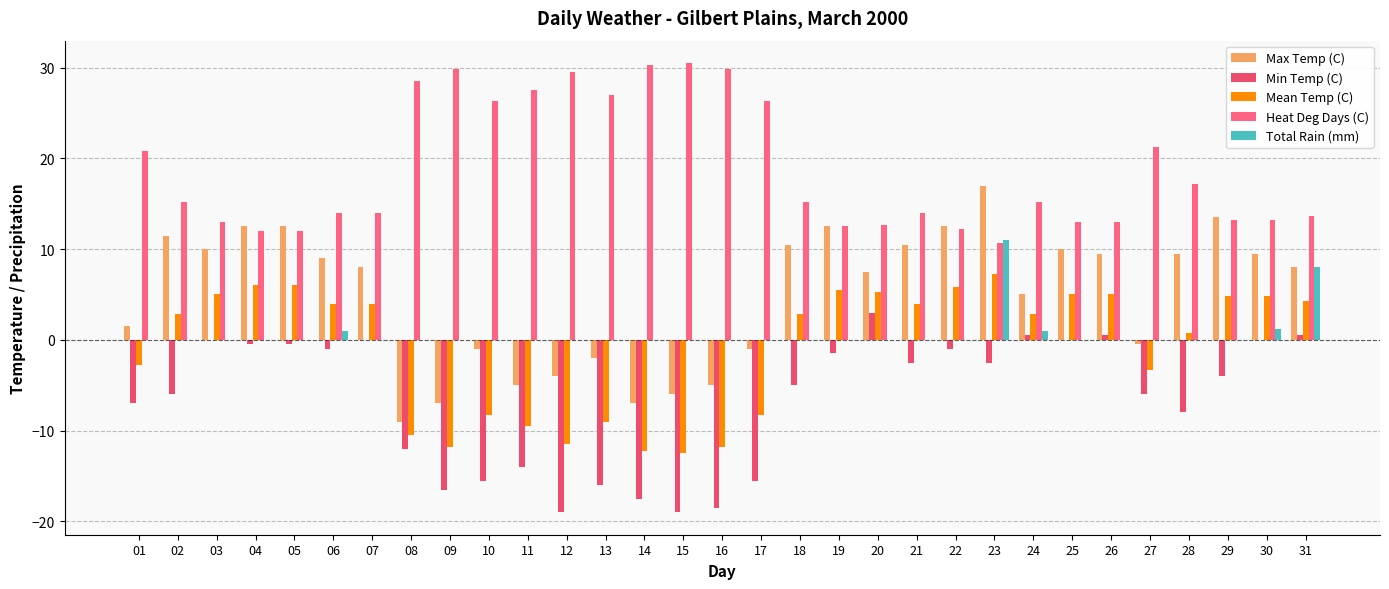

Reading left to right, what are all the values shown in this chart?

Max Temp (C): 01=1.5	02=11.5	03=10.0	04=12.5	05=12.5	06=9.0	07=8.0	08=-9.0	09=-7.0	10=-1.0	11=-5.0	12=-4.0	13=-2.0	14=-7.0	15=-6.0	16=-5.0	17=-1.0	18=10.5	19=12.5	20=7.5	21=10.5	22=12.5	23=17.0	24=5.0	25=10.0	26=9.5	27=-0.5	28=9.5	29=13.5	30=9.5	31=8.0
Min Temp (C): 01=-7.0	02=-6.0	03=0.0	04=-0.5	05=-0.5	06=-1.0	07=0.0	08=-12.0	09=-16.5	10=-15.5	11=-14.0	12=-19.0	13=-16.0	14=-17.5	15=-19.0	16=-18.5	17=-15.5	18=-5.0	19=-1.5	20=3.0	21=-2.5	22=-1.0	23=-2.5	24=0.5	25=0.0	26=0.5	27=-6.0	28=-8.0	29=-4.0	30=0.0	31=0.5
Mean Temp (C): 01=-2.8	02=2.8	03=5.0	04=6.0	05=6.0	06=4.0	07=4.0	08=-10.5	09=-11.8	10=-8.3	11=-9.5	12=-11.5	13=-9.0	14=-12.3	15=-12.5	16=-11.8	17=-8.3	18=2.8	19=5.5	20=5.3	21=4.0	22=5.8	23=7.3	24=2.8	25=5.0	26=5.0	27=-3.3	28=0.8	29=4.8	30=4.8	31=4.3
Heat Deg Days (C): 01=20.8	02=15.2	03=13.0	04=12.0	05=12.0	06=14.0	07=14.0	08=28.5	09=29.8	10=26.3	11=27.5	12=29.5	13=27.0	14=30.3	15=30.5	16=29.8	17=26.3	18=15.2	19=12.5	20=12.7	21=14.0	22=12.2	23=10.7	24=15.2	25=13.0	26=13.0	27=21.3	28=17.2	29=13.2	30=13.2	31=13.7
Total Rain (mm): 01=0.0	02=0.0	03=0.0	04=0.0	05=0.0	06=1.0	07=0.0	08=0.0	09=0.0	10=0.0	11=0.0	12=0.0	13=0.0	14=0.0	15=0.0	16=0.0	17=0.0	18=0.0	19=0.0	20=0.0	21=0.0	22=0.0	23=11.0	24=1.0	25=0.0	26=0.0	27=0.0	28=0.0	29=0.0	30=1.2	31=8.0